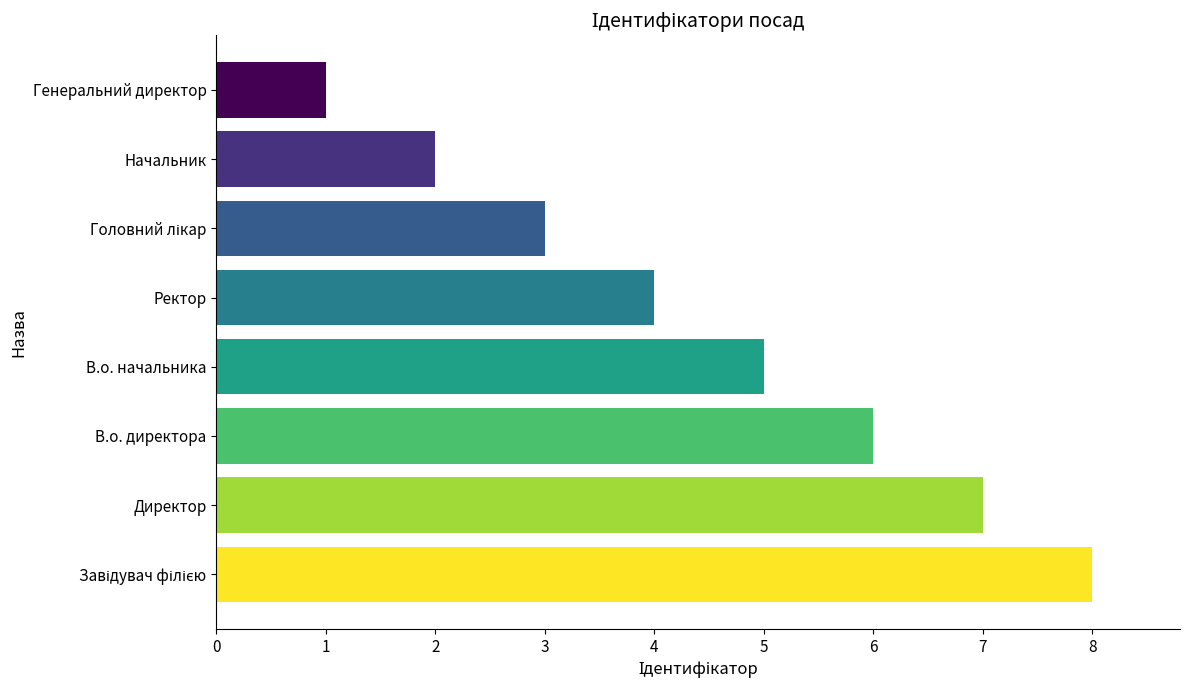

Approximately how many times larger is the value at В.о. начальника compared to В.о. директора?

0.8